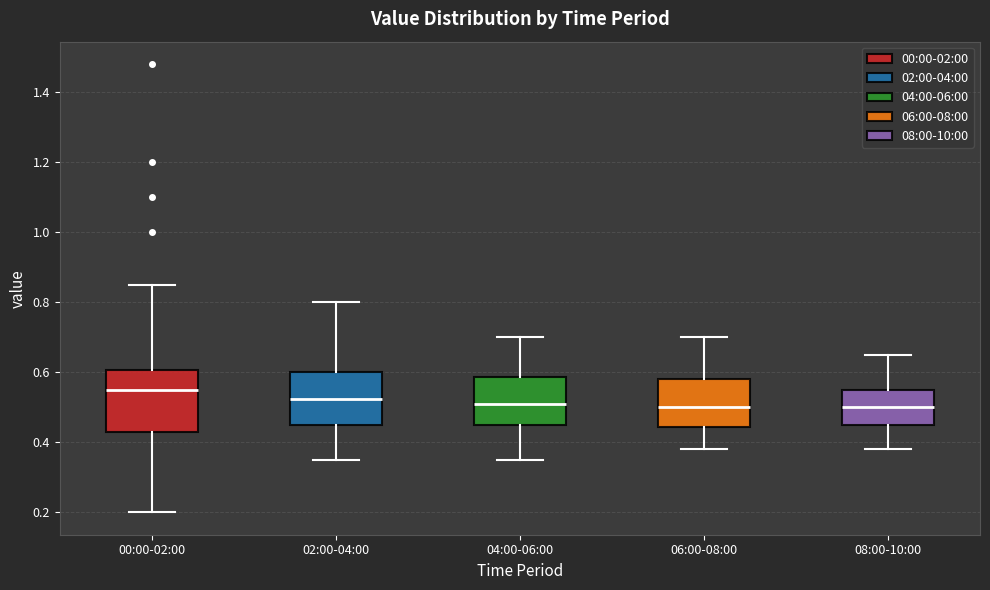

Reading left to right, transcribe this box plot: for each box, give where its median line is, the range the box spans, and where its two whiskers end, as read against the y-axis. The values are not printed on the chart, so give them approximately, as read against the axis.

00:00-02:00: median 0.56, box 0.44 to 0.60, whiskers 0.20 to 0.86
02:00-04:00: median 0.52, box 0.46 to 0.60, whiskers 0.36 to 0.80
04:00-06:00: median 0.52, box 0.46 to 0.58, whiskers 0.36 to 0.70
06:00-08:00: median 0.50, box 0.44 to 0.58, whiskers 0.38 to 0.70
08:00-10:00: median 0.50, box 0.46 to 0.56, whiskers 0.38 to 0.66